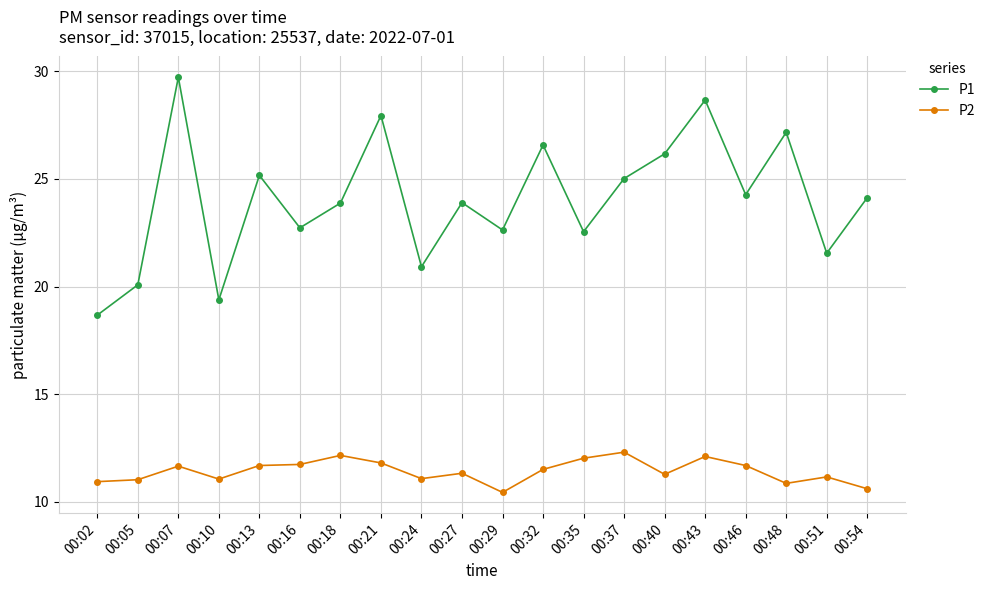

True or false: P2 and P1 intersect in this chart.

False